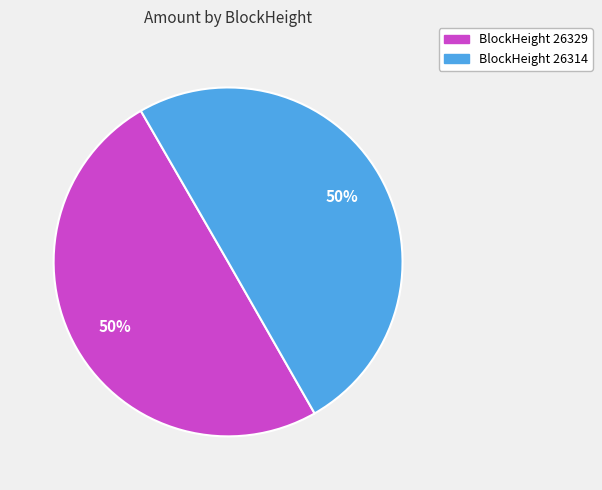

What is the ratio of the value at BlockHeight 26314 to the value at BlockHeight 26329?

1.0